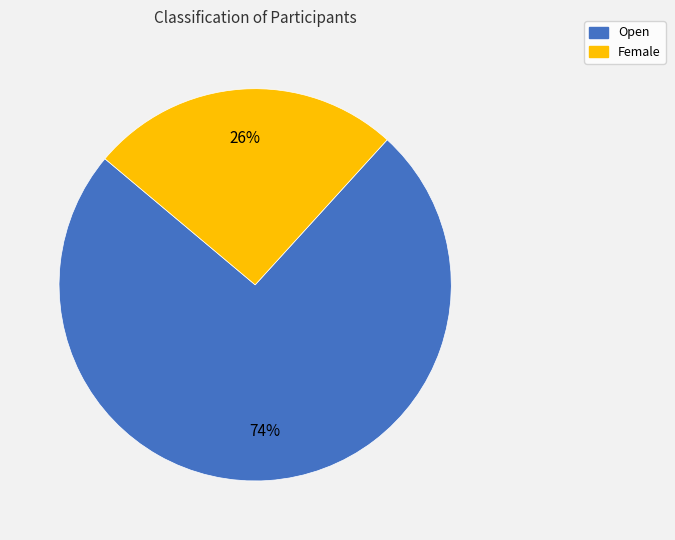

Which slice is the largest?

Open